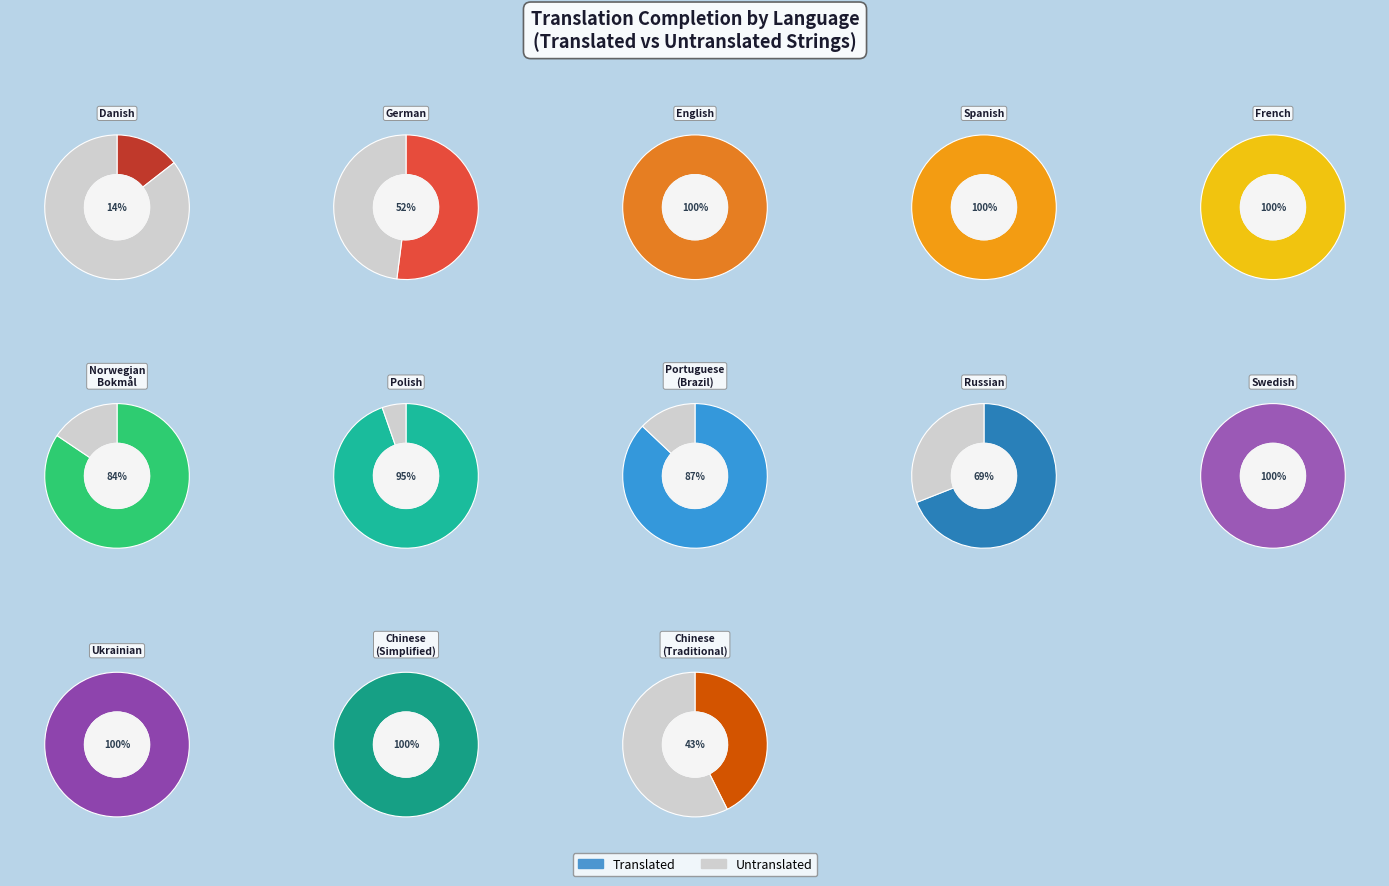

How many segments does this pie chart have?

13